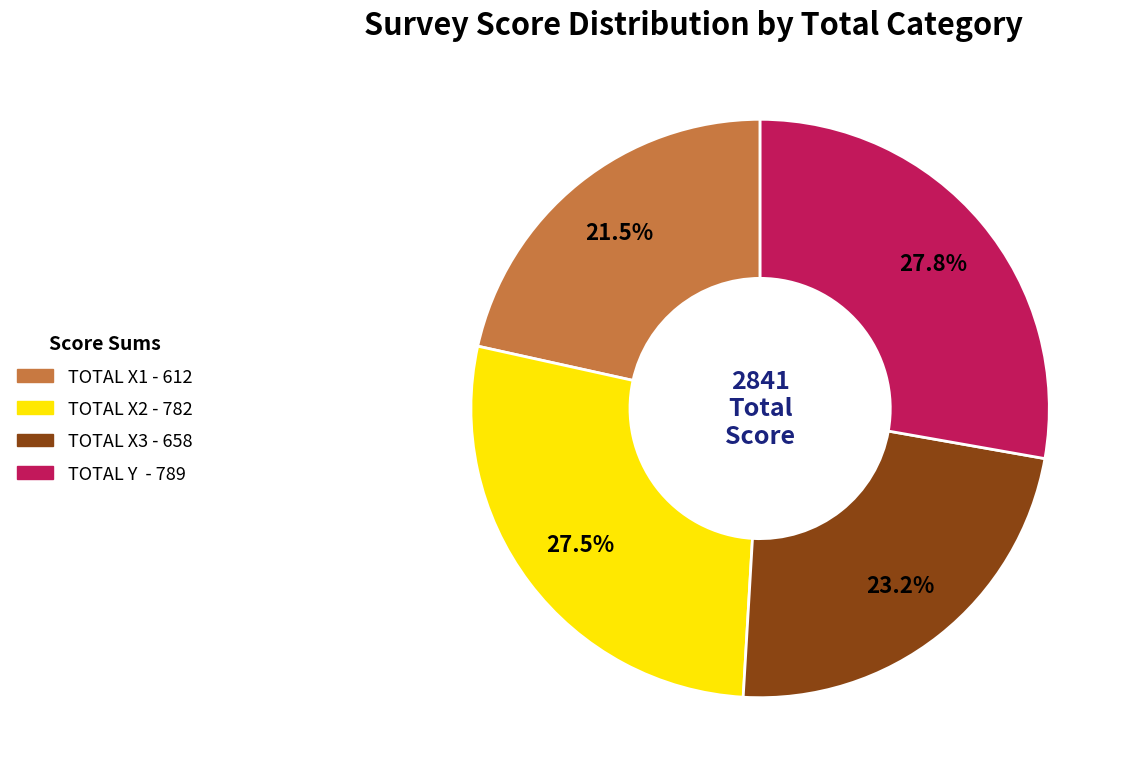

Which has a higher value, TOTAL X2 or TOTAL X1?

TOTAL X2